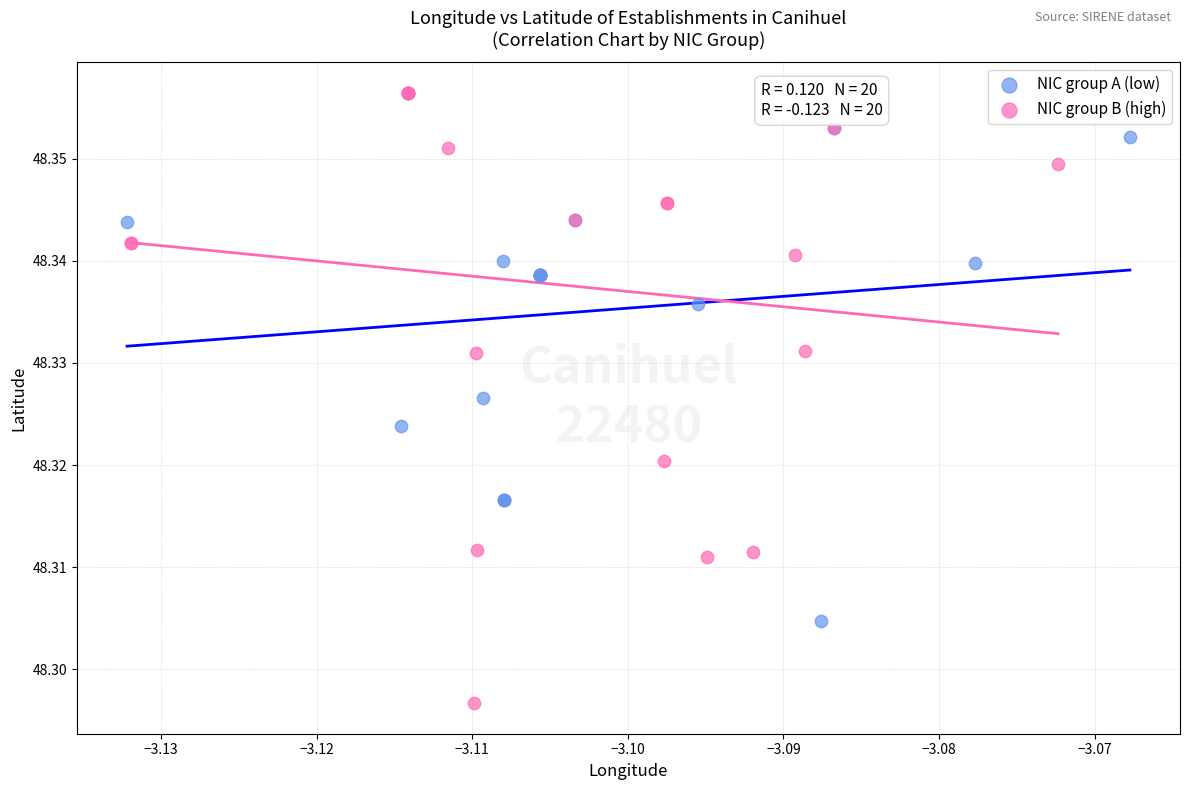

What are all the series names shown in the legend?

NIC group A (low), NIC group B (high)